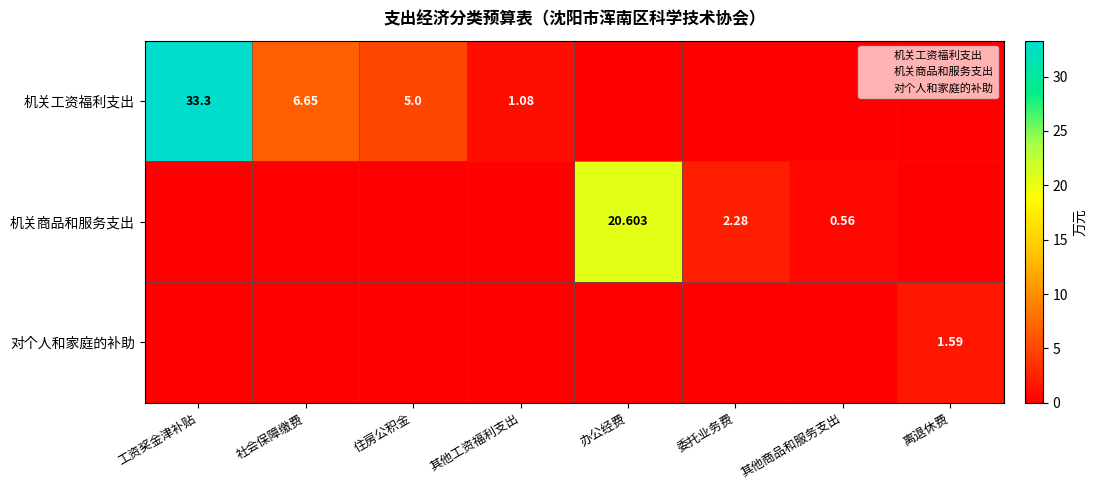

How many data points does each series have?

8